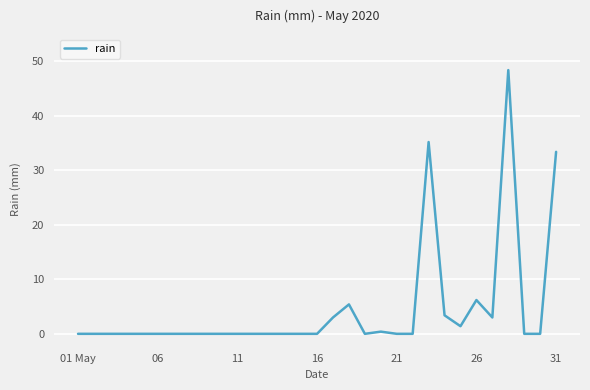

What is the average value?

4.5